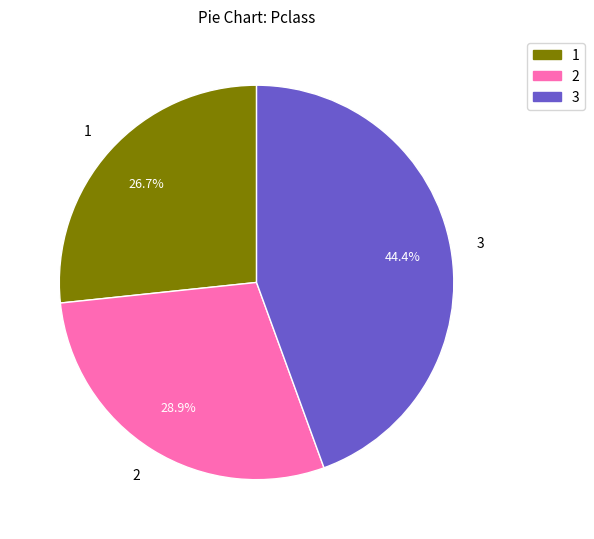

How much of the chart is everything except 3?

55.6%